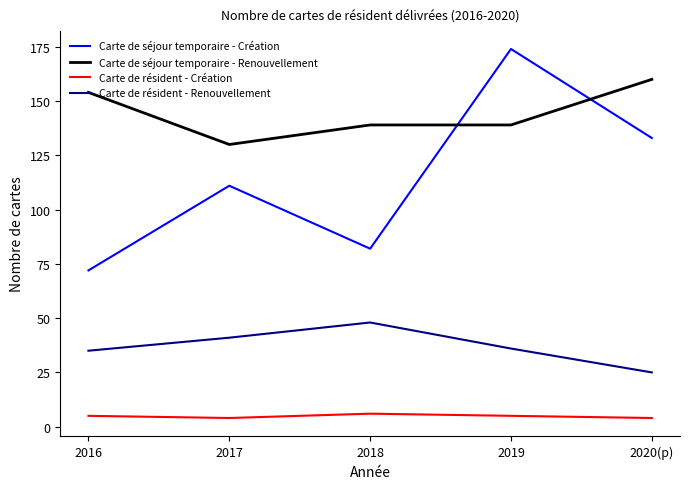

What is the total value across all series at 2017?

286